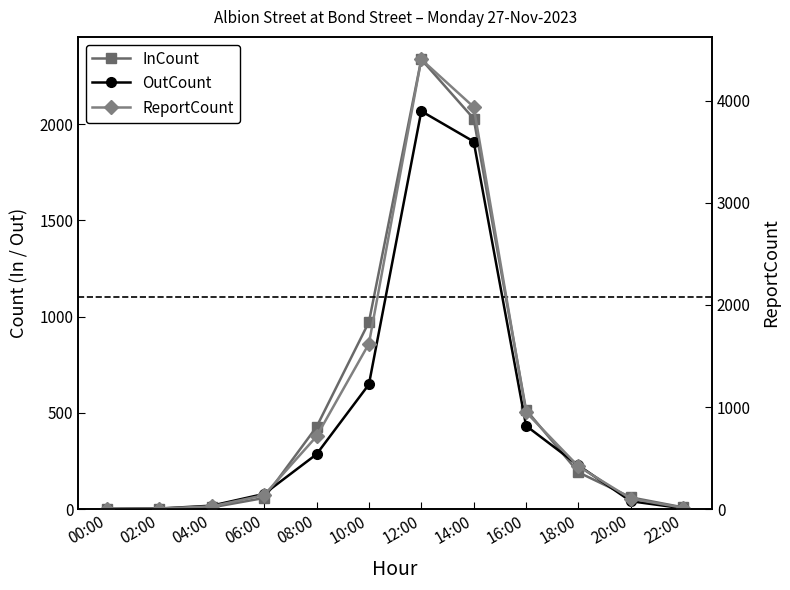

Which label corresponds to the largest value in the chart?

12:00